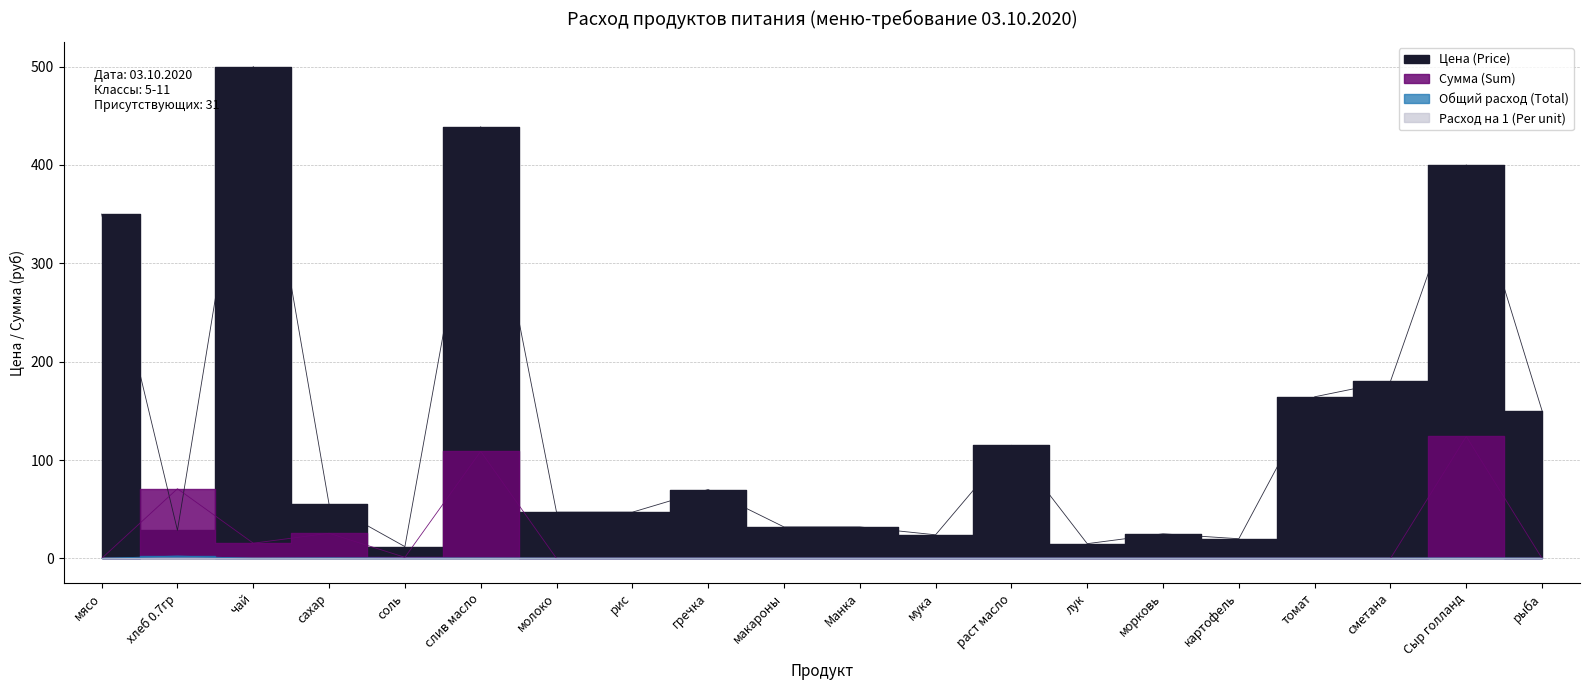

Reading left to right, what are all the values shown in this chart?

Цена (Price): мясо=350.0	хлеб 0.7гр=28.6	чай=500.0	сахар=55.0	соль=12.0	слив масло=438.9	молоко=47.0	рис=47.0	гречка=70.0	макароны=32.0	Манка=32.0	мука=24.0	раст масло=115.0	лук=15.0	морковь=25.0	картофель=20.0	томат=164.3	сметана=180.0	Сыр голланд=400.0	рыба=150.0
Сумма (Sum): мясо=0.0	хлеб 0.7гр=70.9	чай=15.5	сахар=25.6	соль=1.1	слив масло=108.8	молоко=0.0	рис=0.0	гречка=0.0	макароны=0.0	Манка=0.0	мука=0.0	раст масло=0.0	лук=0.0	морковь=0.0	картофель=0.0	томат=0.0	сметана=0.0	Сыр голланд=124.0	рыба=0.0
Общий расход (Total): мясо=0.0	хлеб 0.7гр=2.5	чай=0.0	сахар=0.5	соль=0.1	слив масло=0.2	молоко=0.0	рис=0.0	гречка=0.0	макароны=0.0	Манка=0.0	мука=0.0	раст масло=0.0	лук=0.0	морковь=0.0	картофель=0.0	томат=0.0	сметана=0.0	Сыр голланд=0.3	рыба=0.0
Расход на 1 (Per unit): мясо=0.0	хлеб 0.7гр=0.1	чай=0.0	сахар=0.0	соль=0.0	слив масло=0.0	молоко=0.0	рис=0.0	гречка=0.0	макароны=0.0	Манка=0.0	мука=0.0	раст масло=0.0	лук=0.0	морковь=0.0	картофель=0.0	томат=0.0	сметана=0.0	Сыр голланд=0.0	рыба=0.0